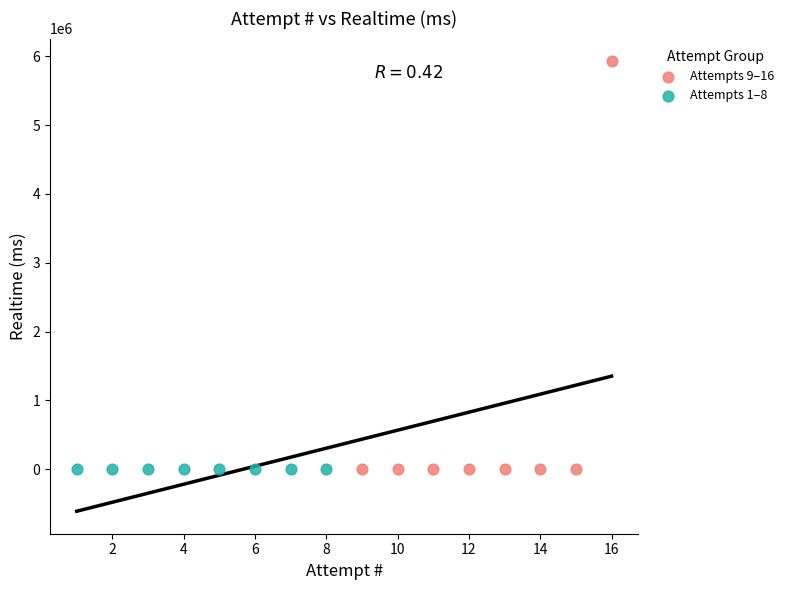

Which series reaches the maximum Y coordinate?

Attempts 9–16